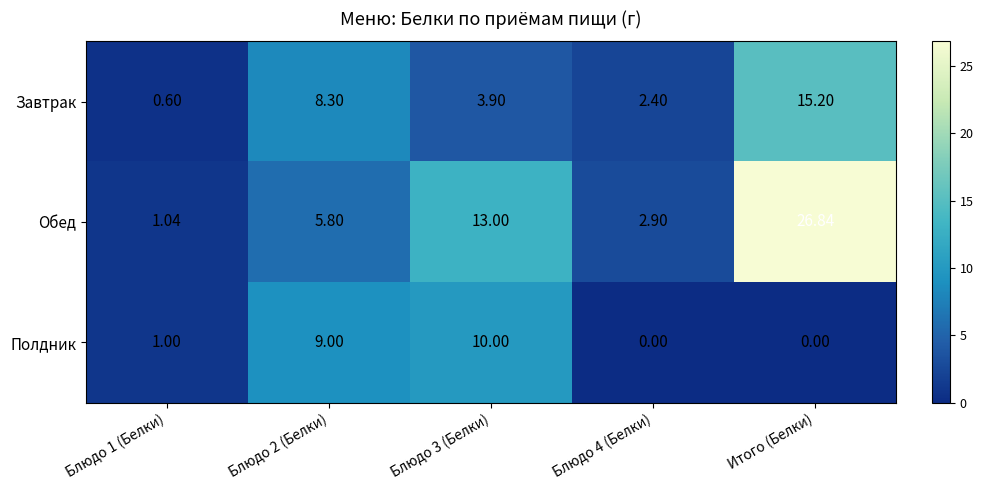

Which label corresponds to the largest value in the chart?

Итого (Белки)